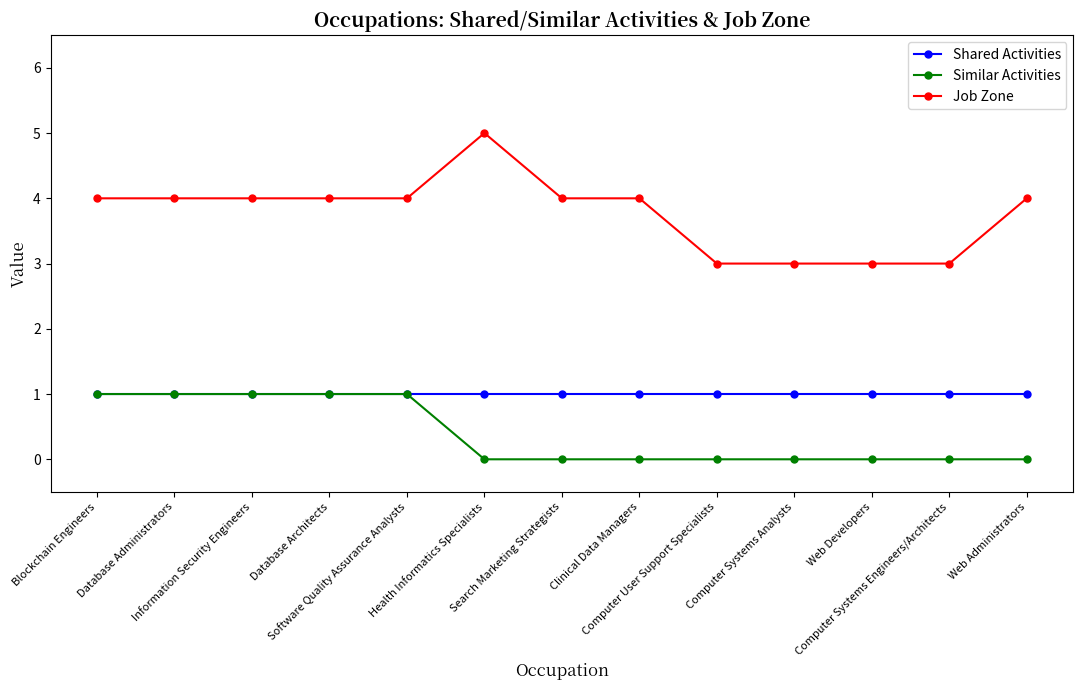

Which series has the largest range (max minus min)?

Job Zone